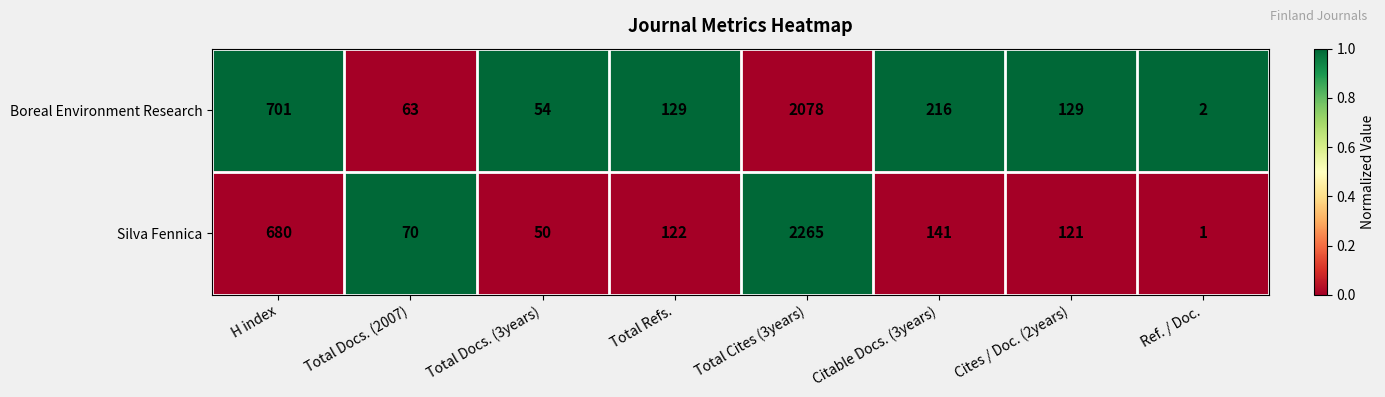

How many values in the Silva Fennica series are below 122?

4